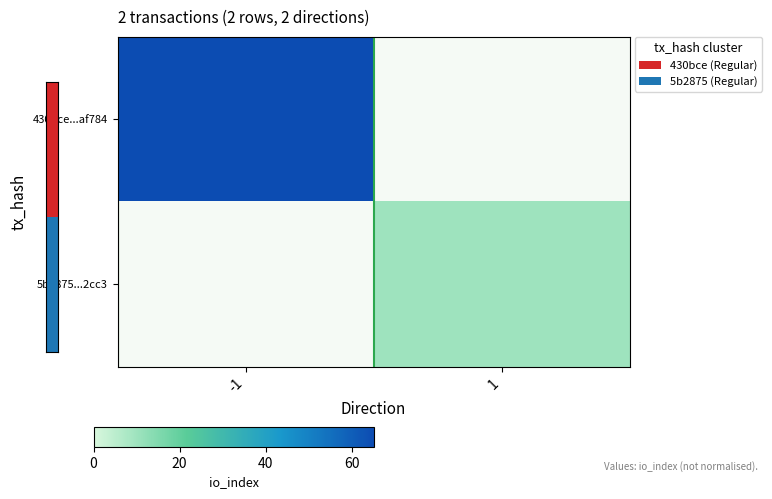

Rank the series at -1 from highest to lowest value.

430bce...af784, 5b2875...2cc3